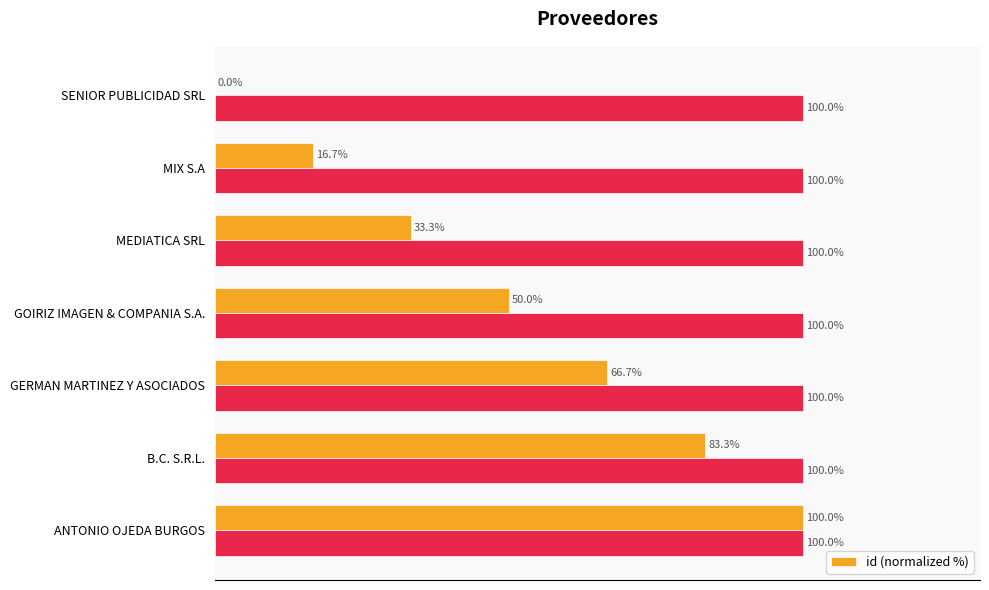

At which label is id (normalized %) closest to 50?

GOIRIZ IMAGEN & COMPANIA S.A.